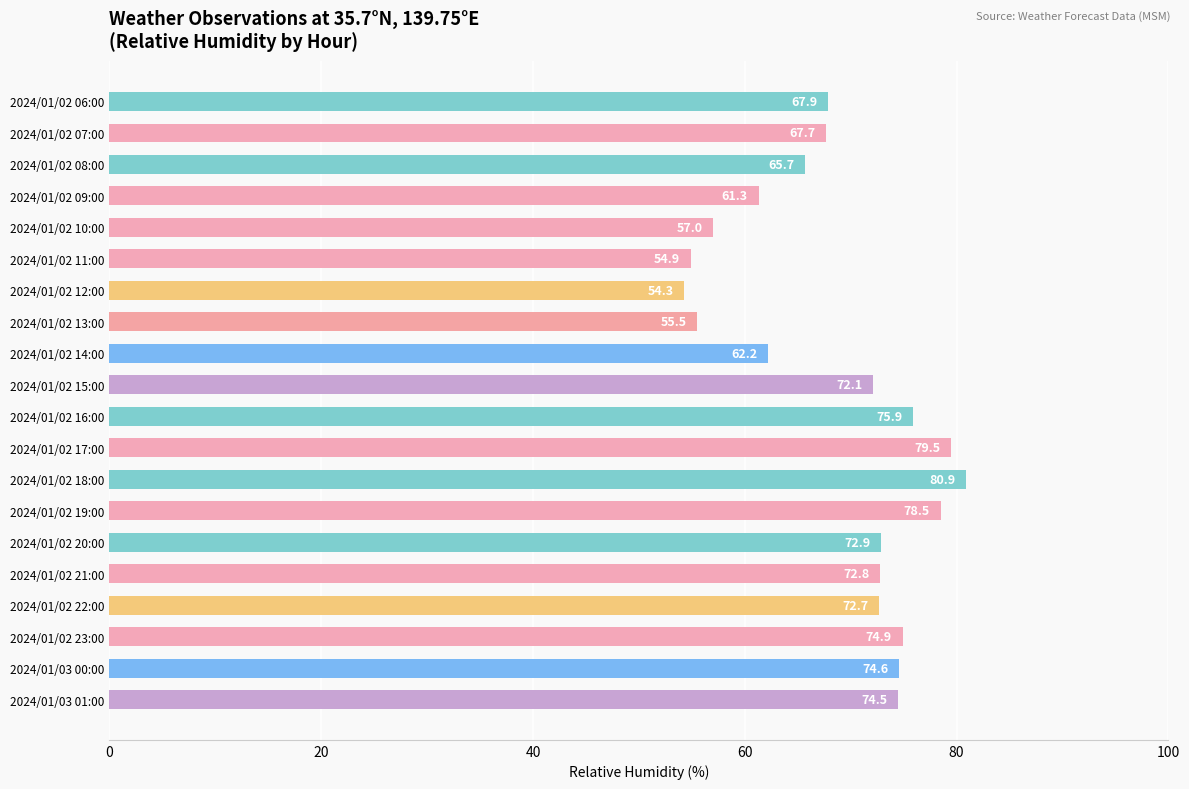

Where is the data nearest to the value 67?

2024/01/02 07:00